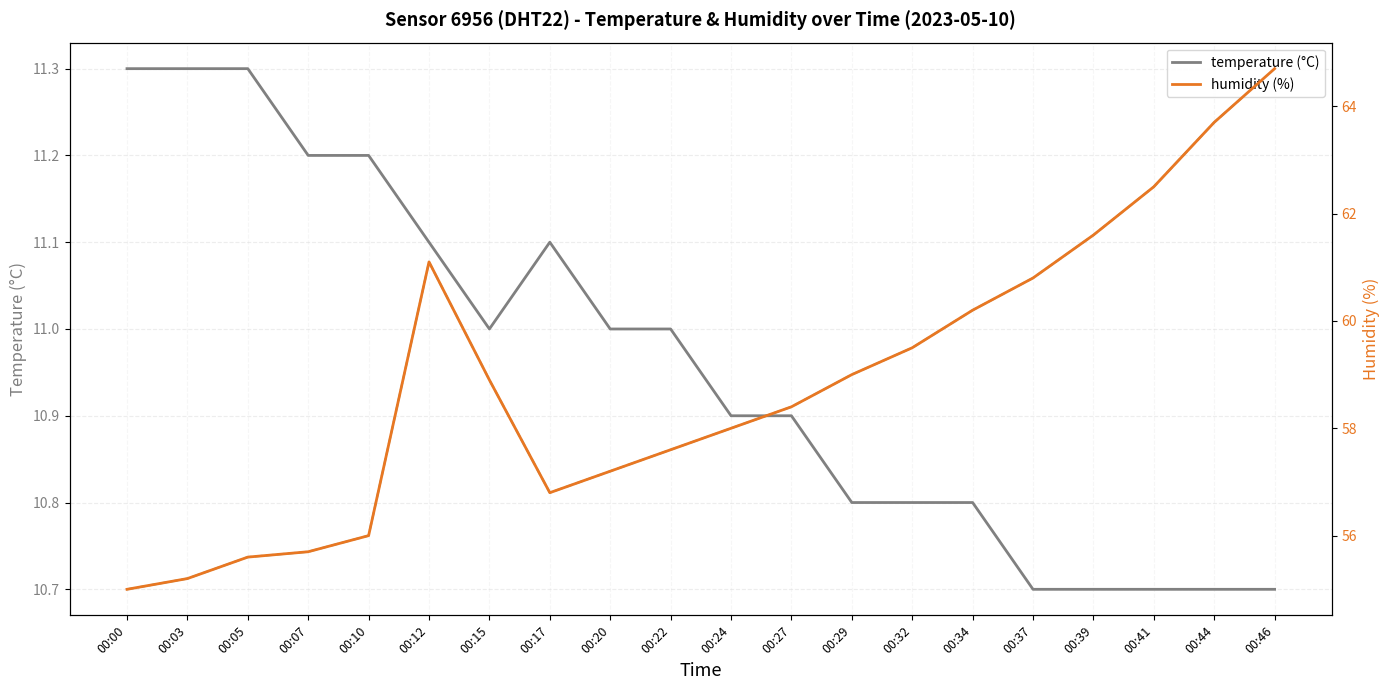

What value does the humidity (%) series have at 00:07?

55.7